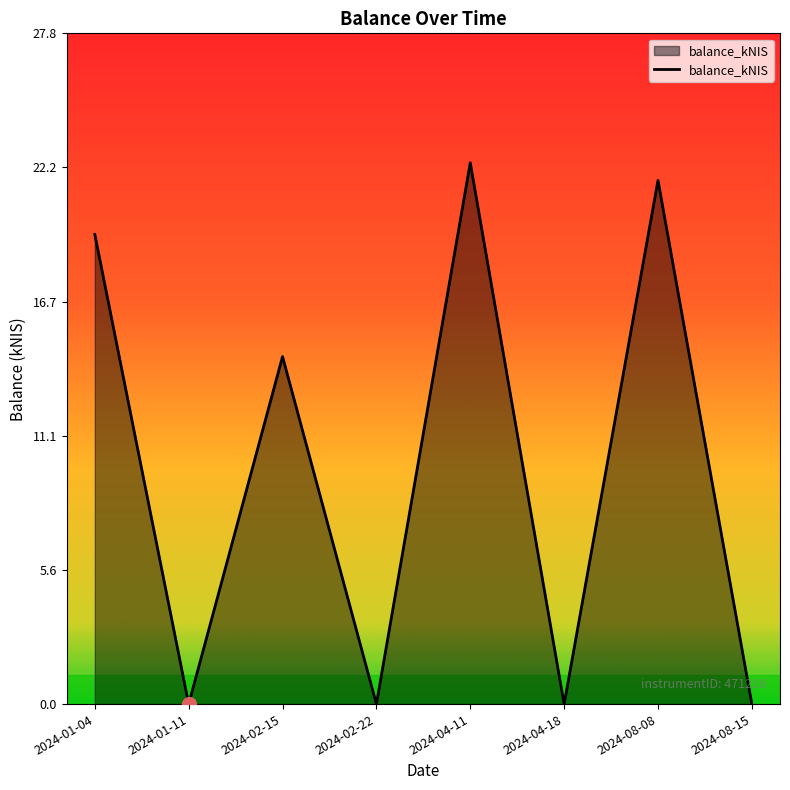

What is the sum of all values?

78.0